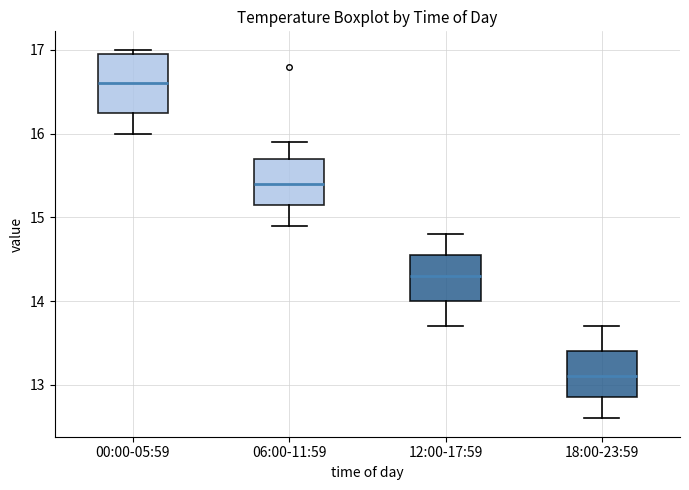

Comparing the boxes themselves (not the whiskers), which one is the tallest?

00:00-05:59